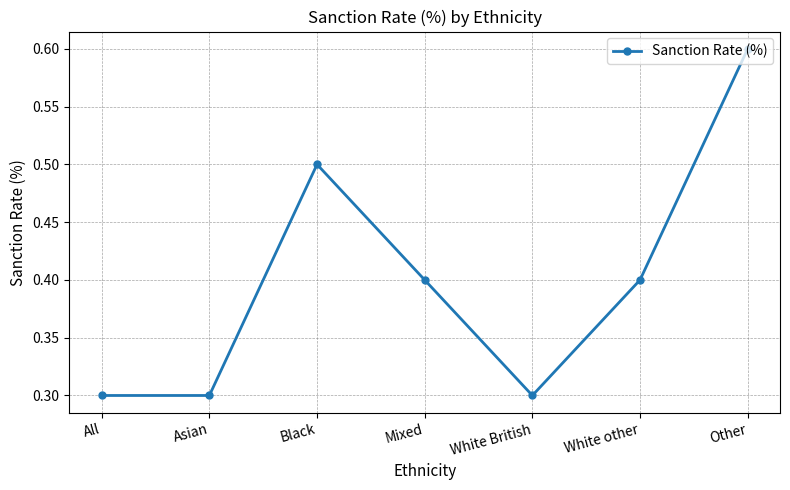

Reading left to right, what are all the values shown in this chart?

All=0.3	Asian=0.3	Black=0.5	Mixed=0.4	White British=0.3	White other=0.4	Other=0.6